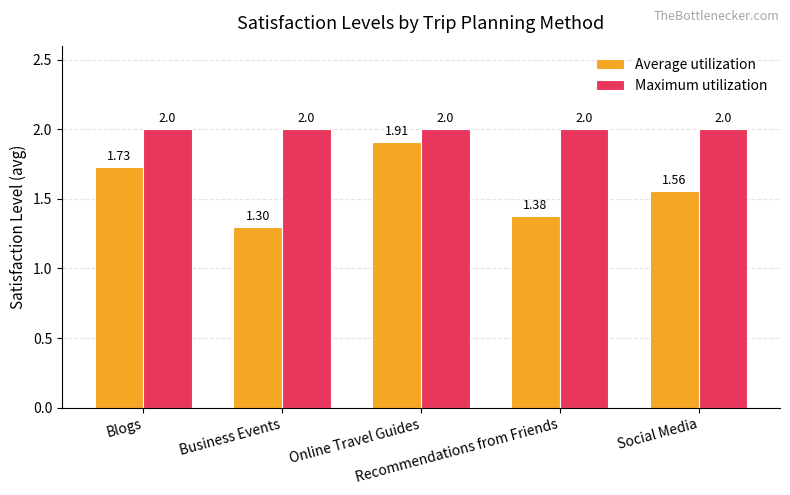

Which series has the largest range (max minus min)?

Average utilization